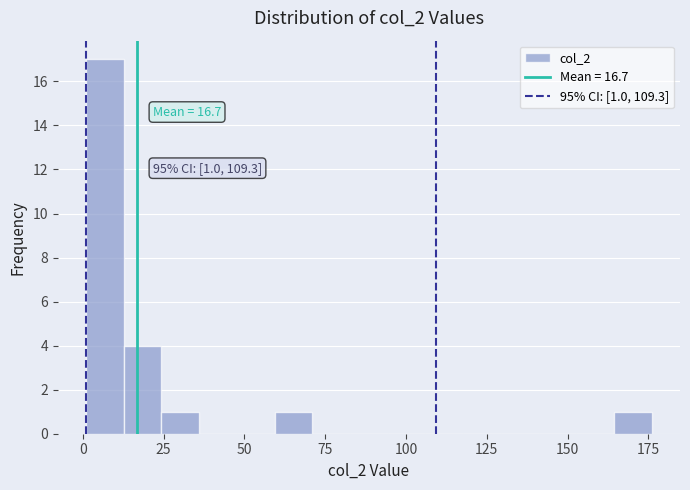

Around what value on the x-axis is the tallest bar? Give the approximate position of its centre, as read against the axis.

5